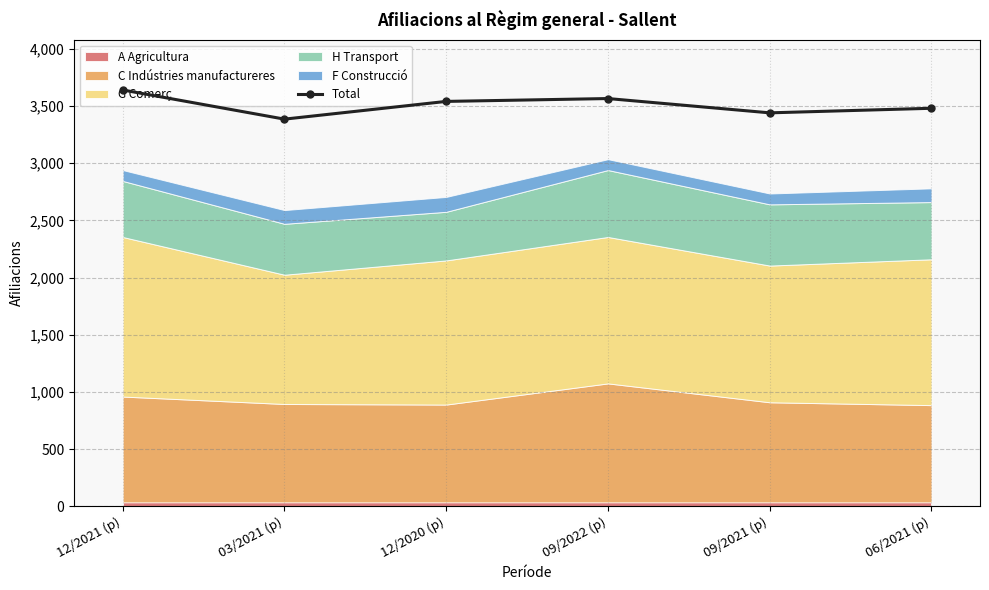

True or false: the data shows 3480 at 06/2021 (p).

True